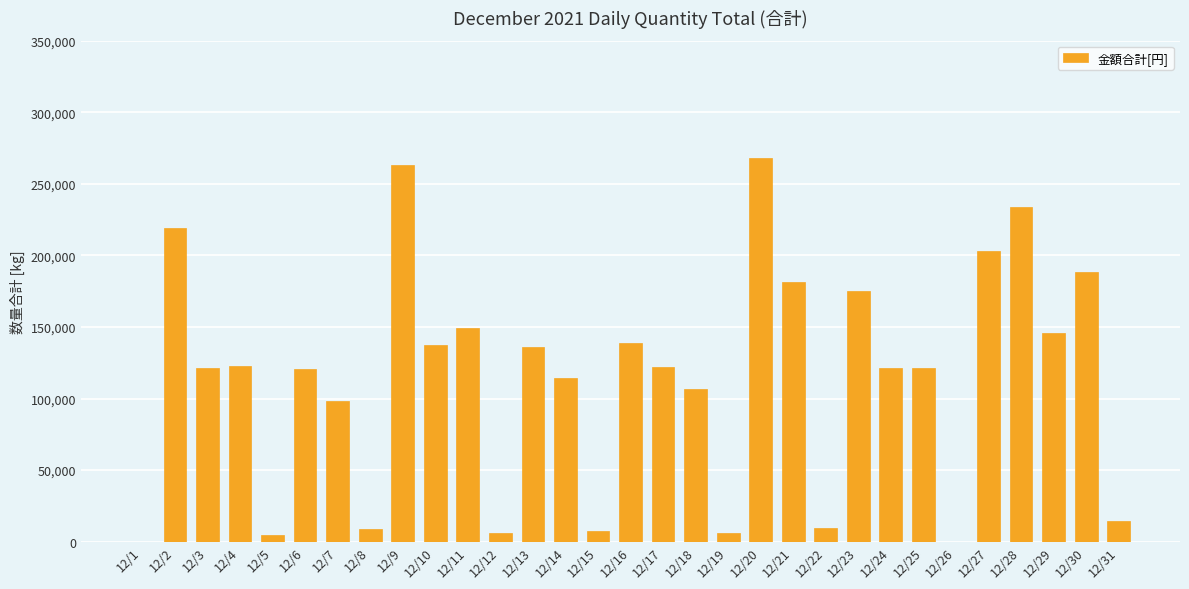

The value at 12/10 is 137144. True or false?

True